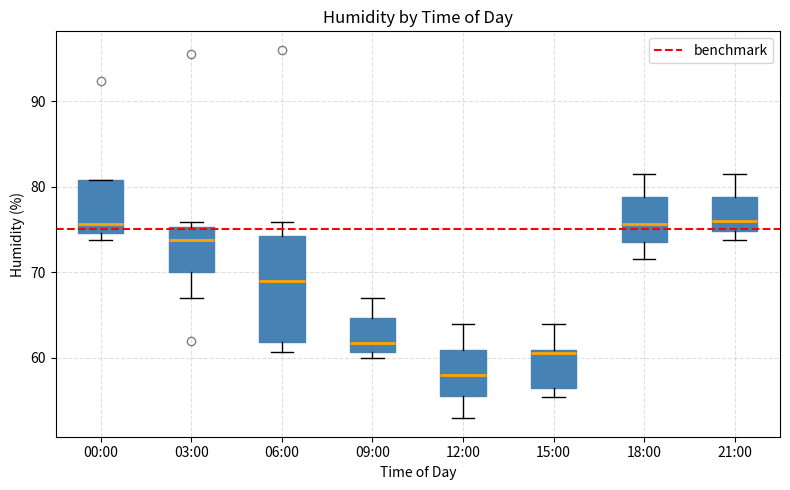

Reading left to right, read every box against the y-axis: the position of its median line, the range the box covers, and the ends of its whiskers. The values are not printed on the chart, so give them approximately, as read against the axis.

00:00: median 76, box 75 to 81, whiskers 74 to 81
03:00: median 74, box 70 to 75, whiskers 67 to 76
06:00: median 69, box 62 to 74, whiskers 61 to 76
09:00: median 62, box 61 to 65, whiskers 60 to 67
12:00: median 58, box 55 to 61, whiskers 53 to 64
15:00: median 61 (just below the box's upper edge), box 56 to 61, whiskers 55 to 64
18:00: median 76, box 74 to 79, whiskers 72 to 82
21:00: median 76, box 75 to 79, whiskers 74 to 82